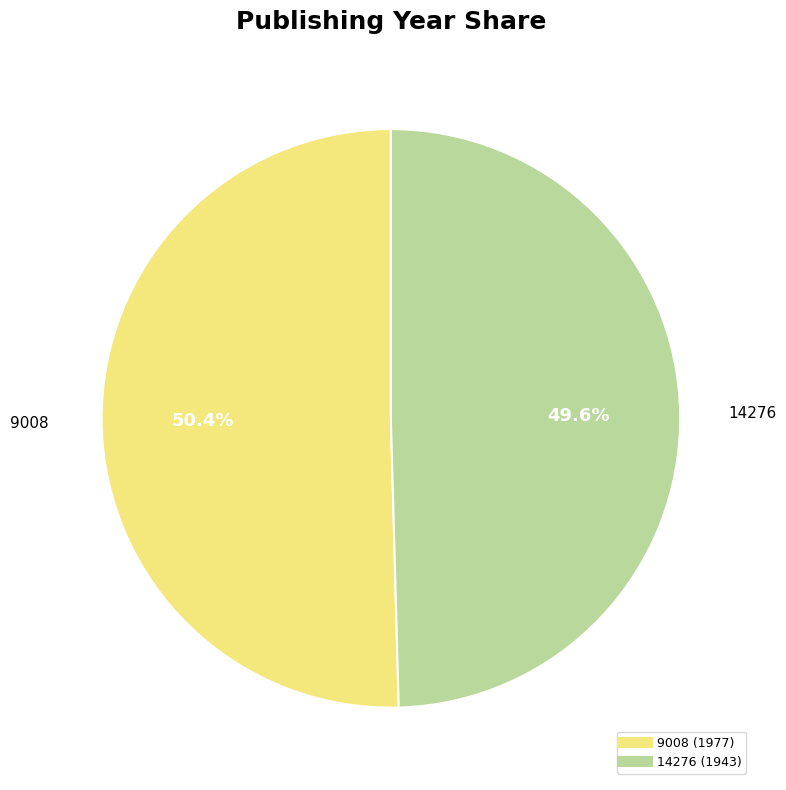

What is the total percentage of 9008 and 14276?

100.0%